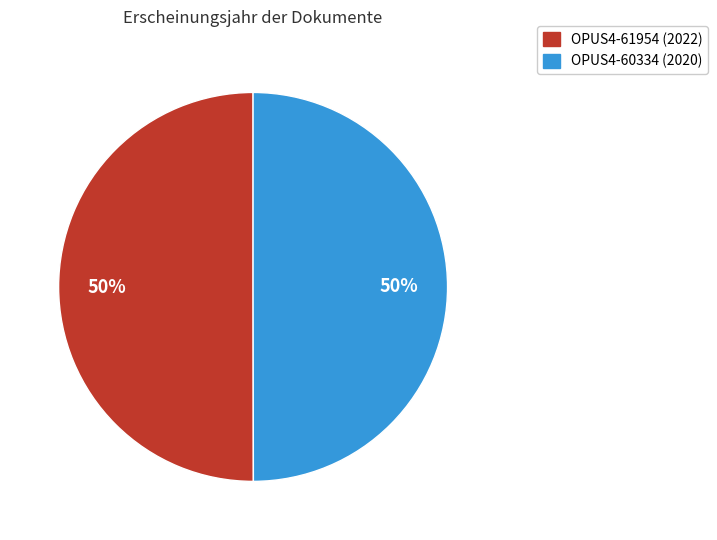

Is it true that OPUS4-61954 is 61% of the pie?

False